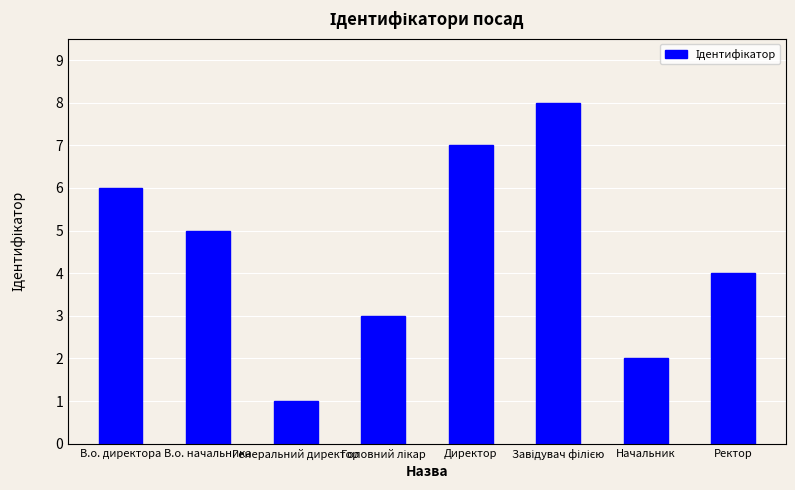

What is the difference between the values at Ректор and В.о. начальника?

1